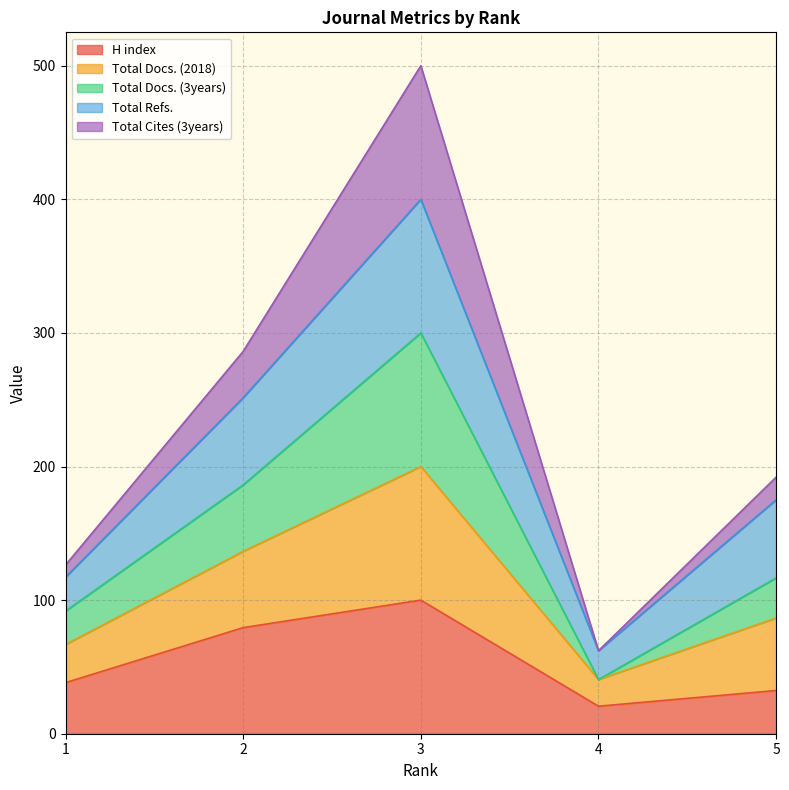

How many interior local valleys does the H index series have?

1